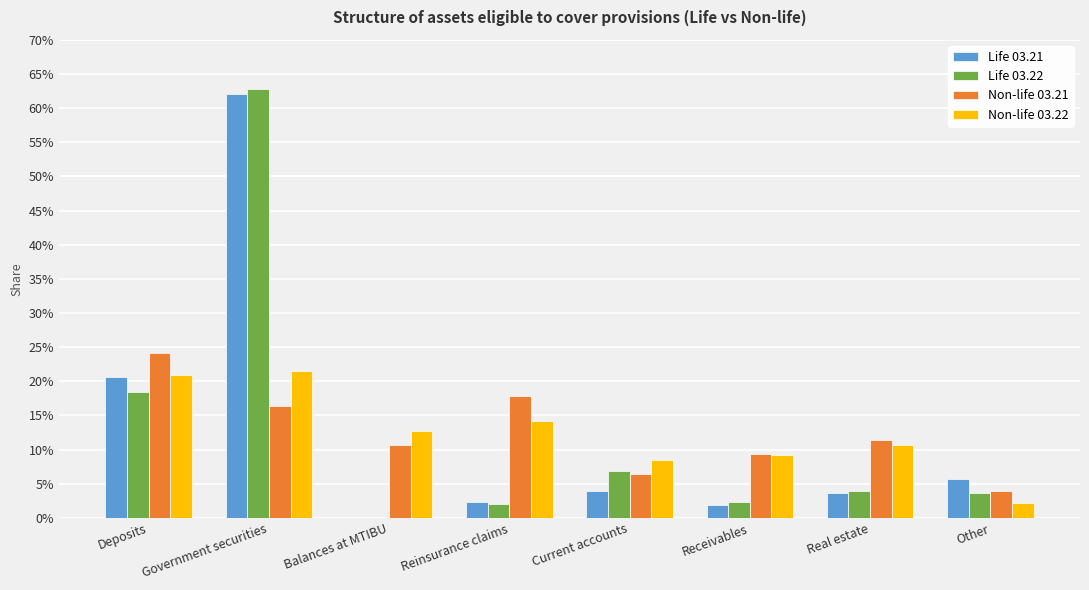

What is the difference between the maximum and second lowest values in the Life 03.22 series?

0.6